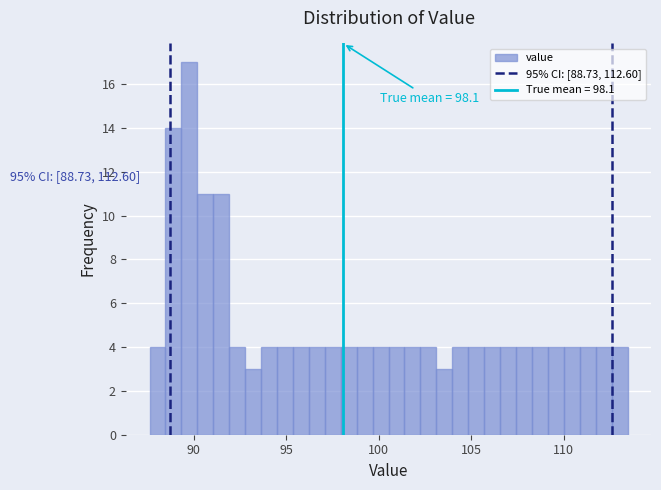

Read against the x-axis, roughly where is the centre of the tallest bar?

90.0